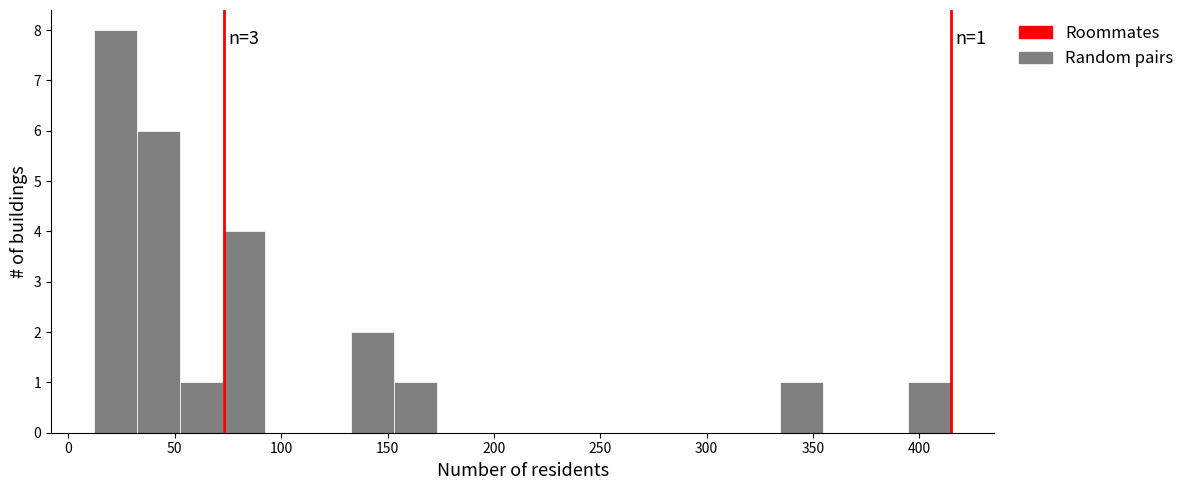

Over which range of the x-axis is the bar tallest?

10 to 30